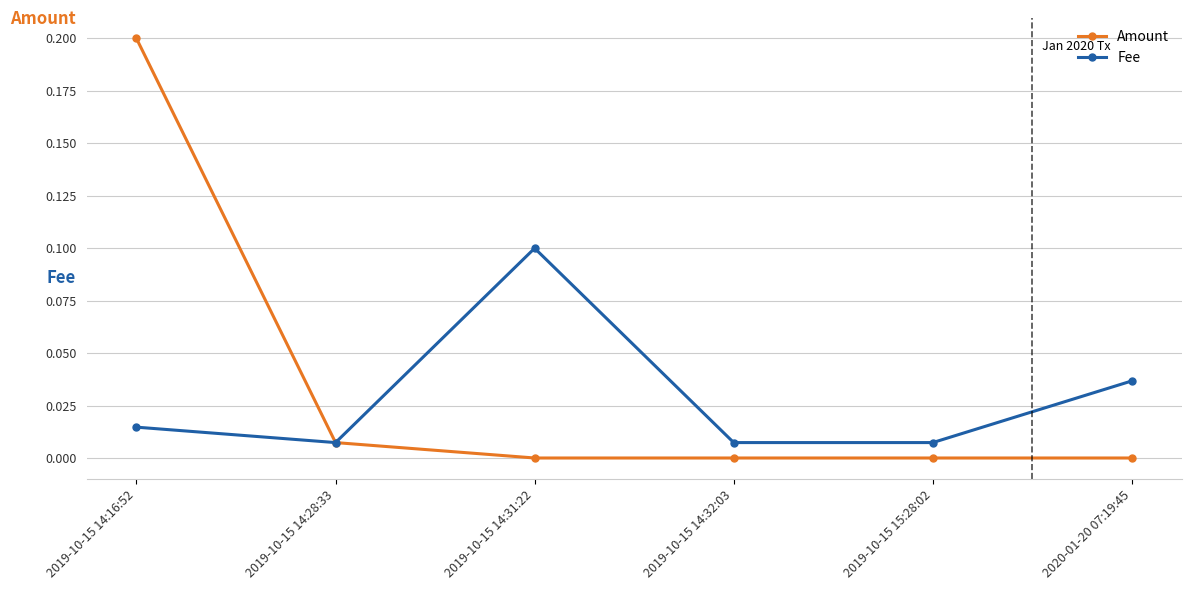

How many data points does each series have?

6